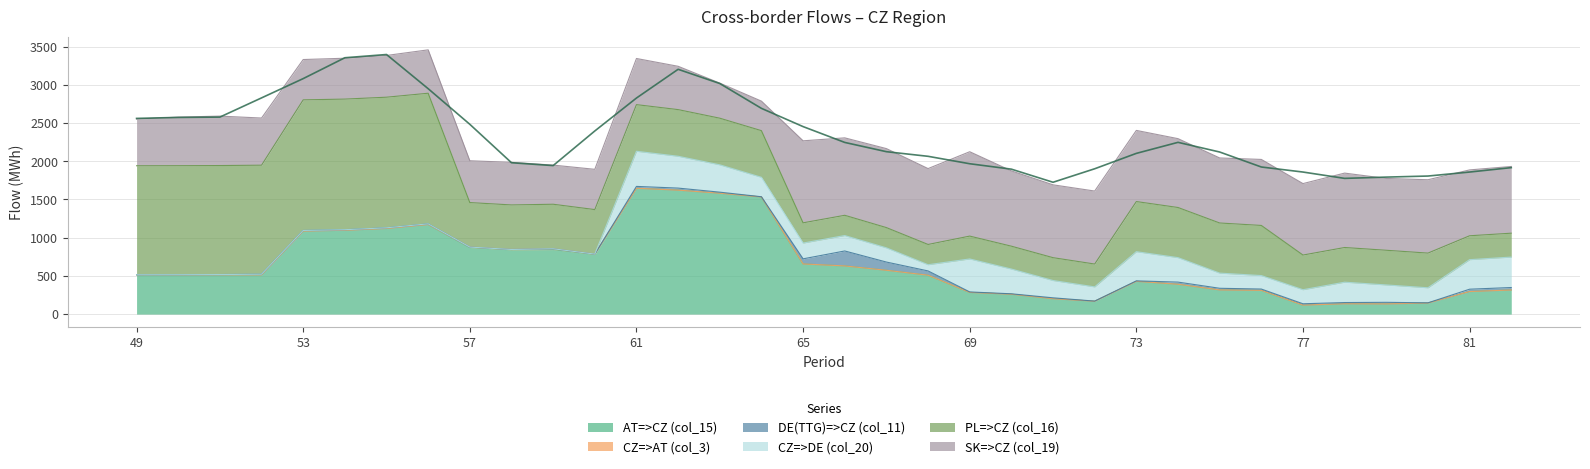

What are all the series names shown in the legend?

AT=>CZ (col_15), CZ=>AT (col_3), DE(TTG)=>CZ (col_11), CZ=>DE (col_20), PL=>CZ (col_16), SK=>CZ (col_19)